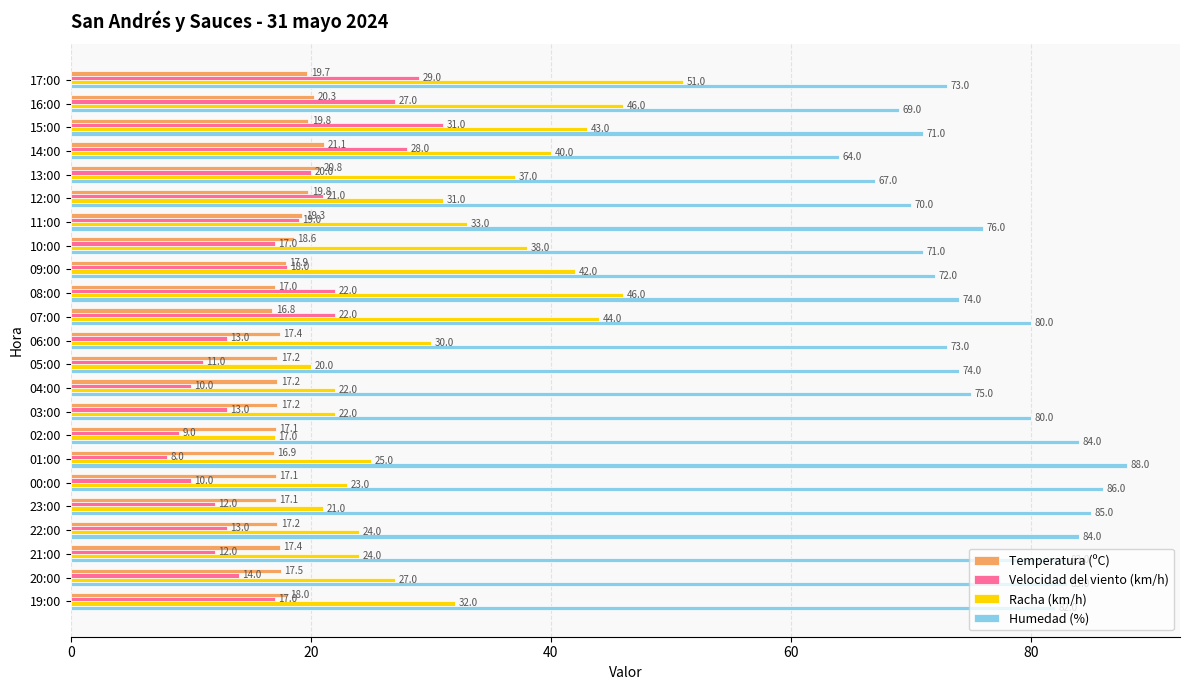

List the series in order of their peak value, lowest first.

Temperatura (ºC), Velocidad del viento (km/h), Racha (km/h), Humedad (%)